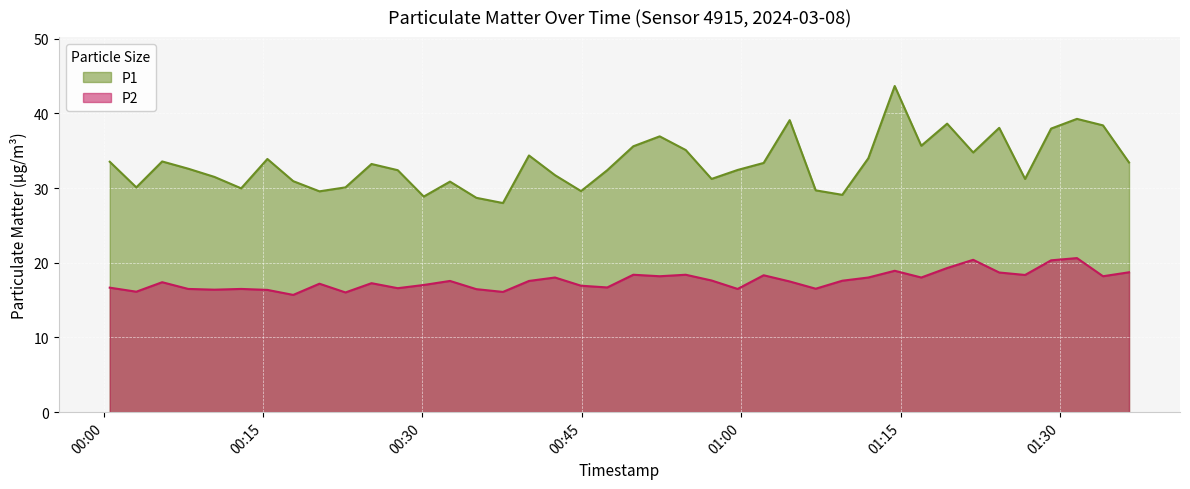

At which label is P2 closest to 18?

2024-03-08T00:42:29